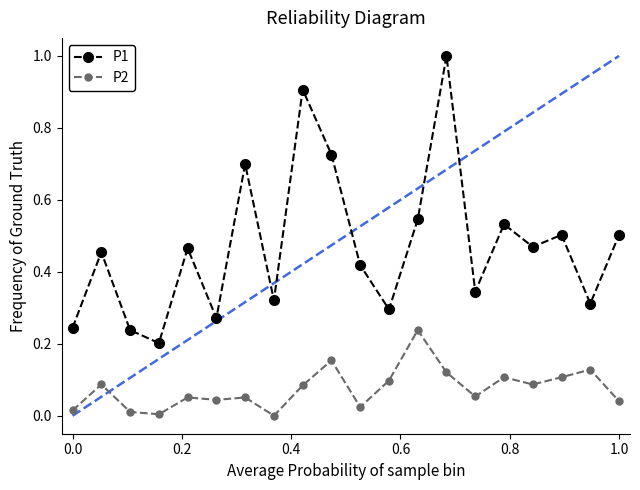

True or false: P2 and P1 intersect in this chart.

False